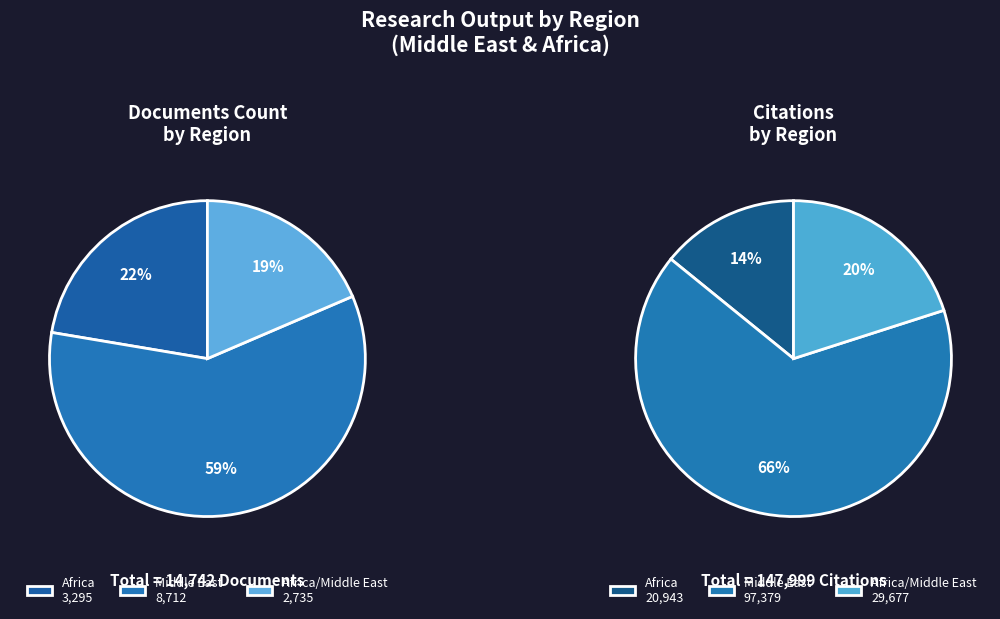

Is it true that Africa/Middle East is 1% of the pie?

False